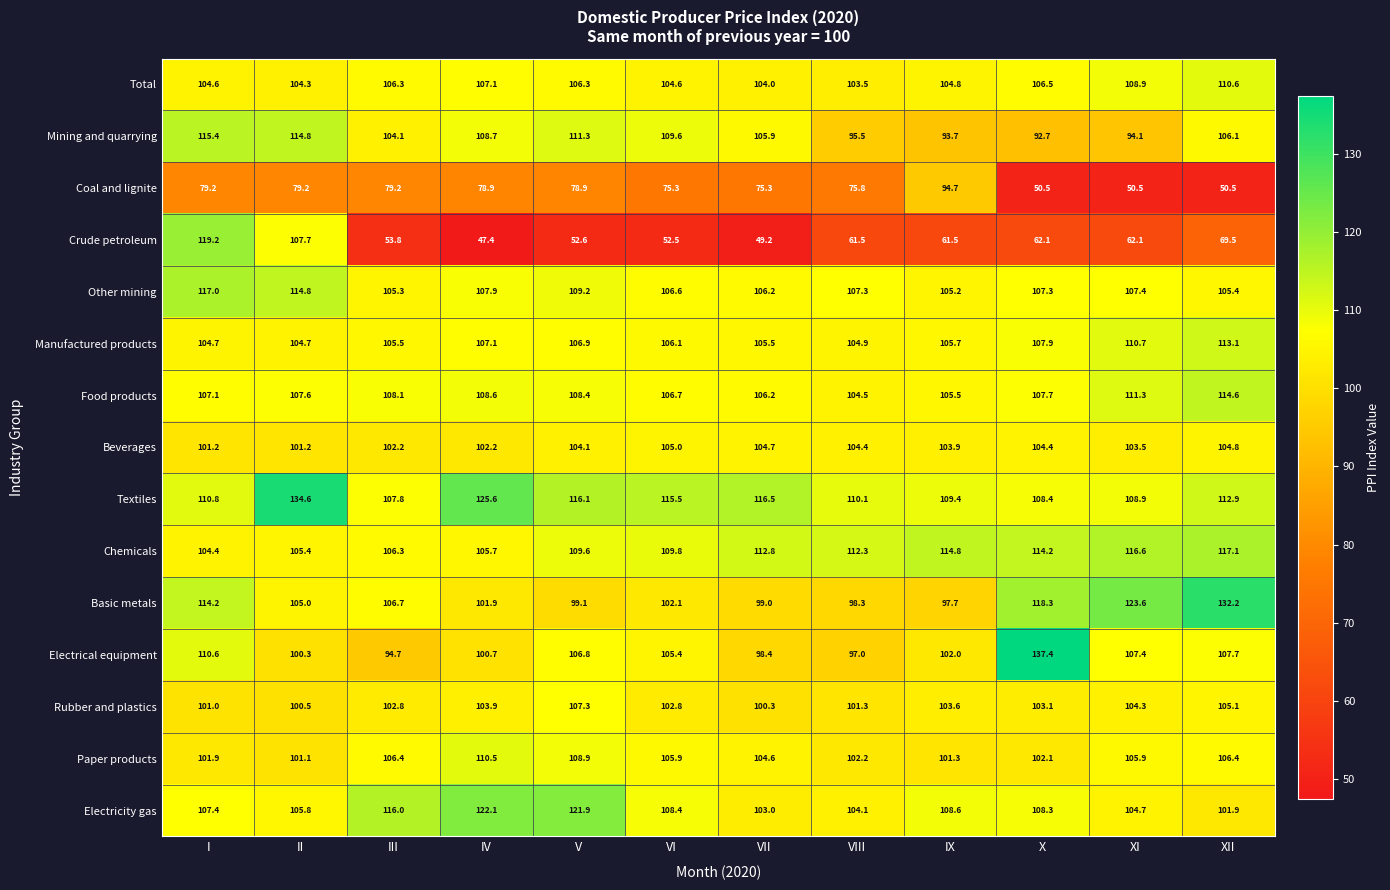

What is the minimum value shown in the chart?

47.4